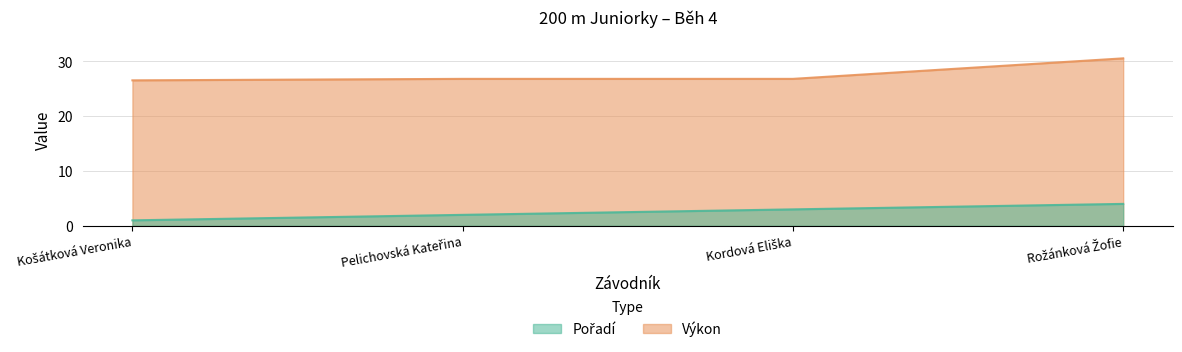

Reading left to right, list all the values displayed in this chart.

Pořadí: Košátková Veronika=1.0	Pelichovská Kateřina=2.0	Kordová Eliška=3.0	Rožánková Žofie=4.0
Výkon: Košátková Veronika=26.5	Pelichovská Kateřina=26.8	Kordová Eliška=26.8	Rožánková Žofie=30.5